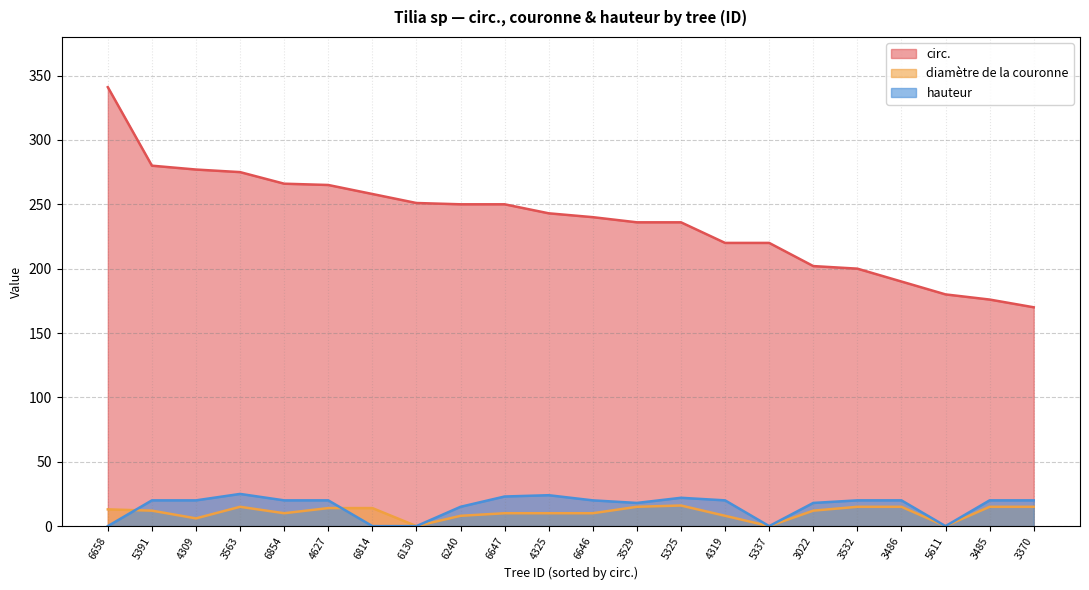

True or false: circ. and diamètre de la couronne cross at least once.

False